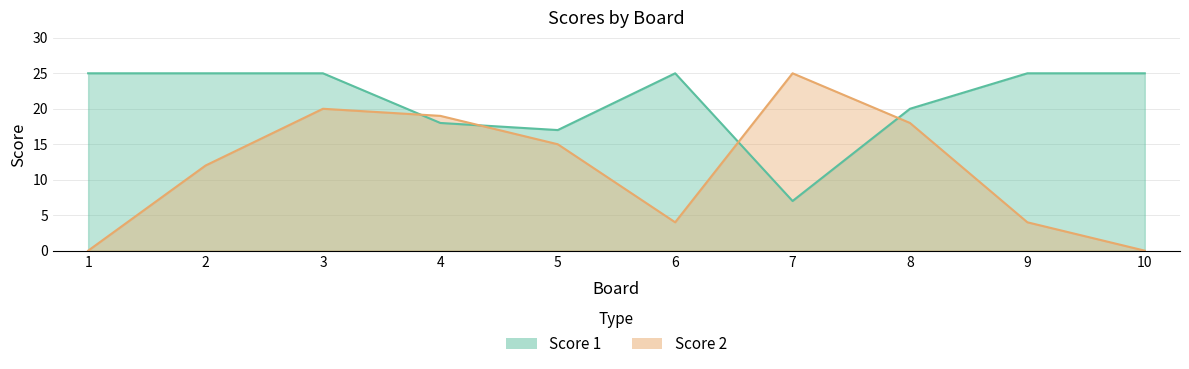

Reading left to right, what are all the values shown in this chart?

Score 1: 25	25	25	18	17	25	7	20	25	25
Score 2: 0	12	20	19	15	4	25	18	4	0